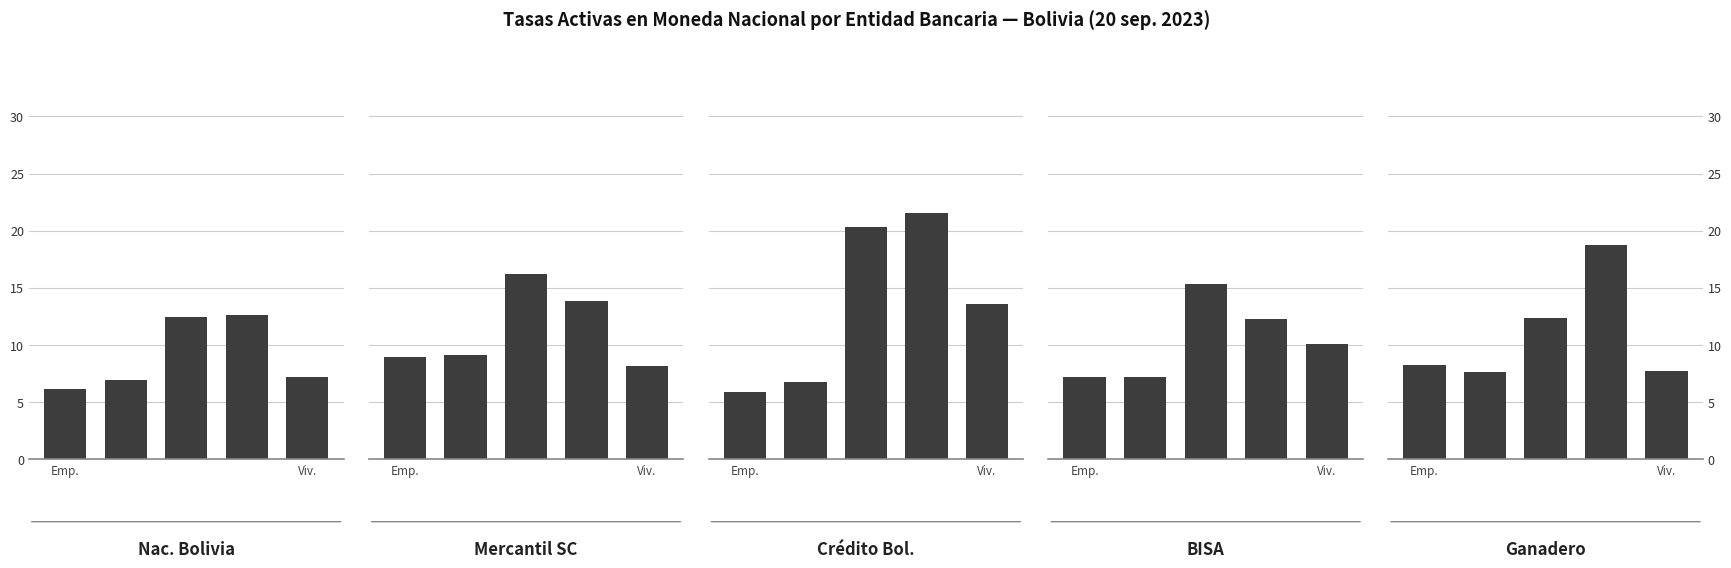

What is the difference between the second highest and second lowest values in the NACIONAL DE BOLIVIA series?

5.5